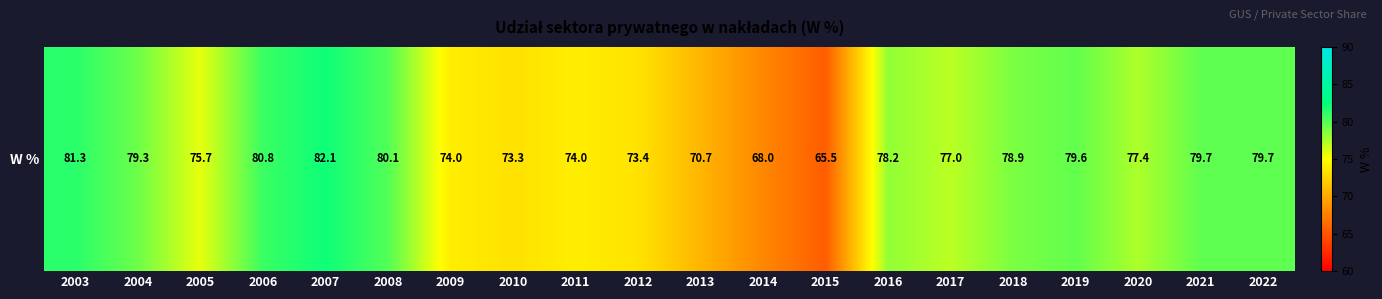

Rank the categories by value from lowest to highest.

2015, 2014, 2013, 2010, 2012, 2009, 2011, 2005, 2017, 2020, 2016, 2018, 2004, 2019, 2021, 2022, 2008, 2006, 2003, 2007